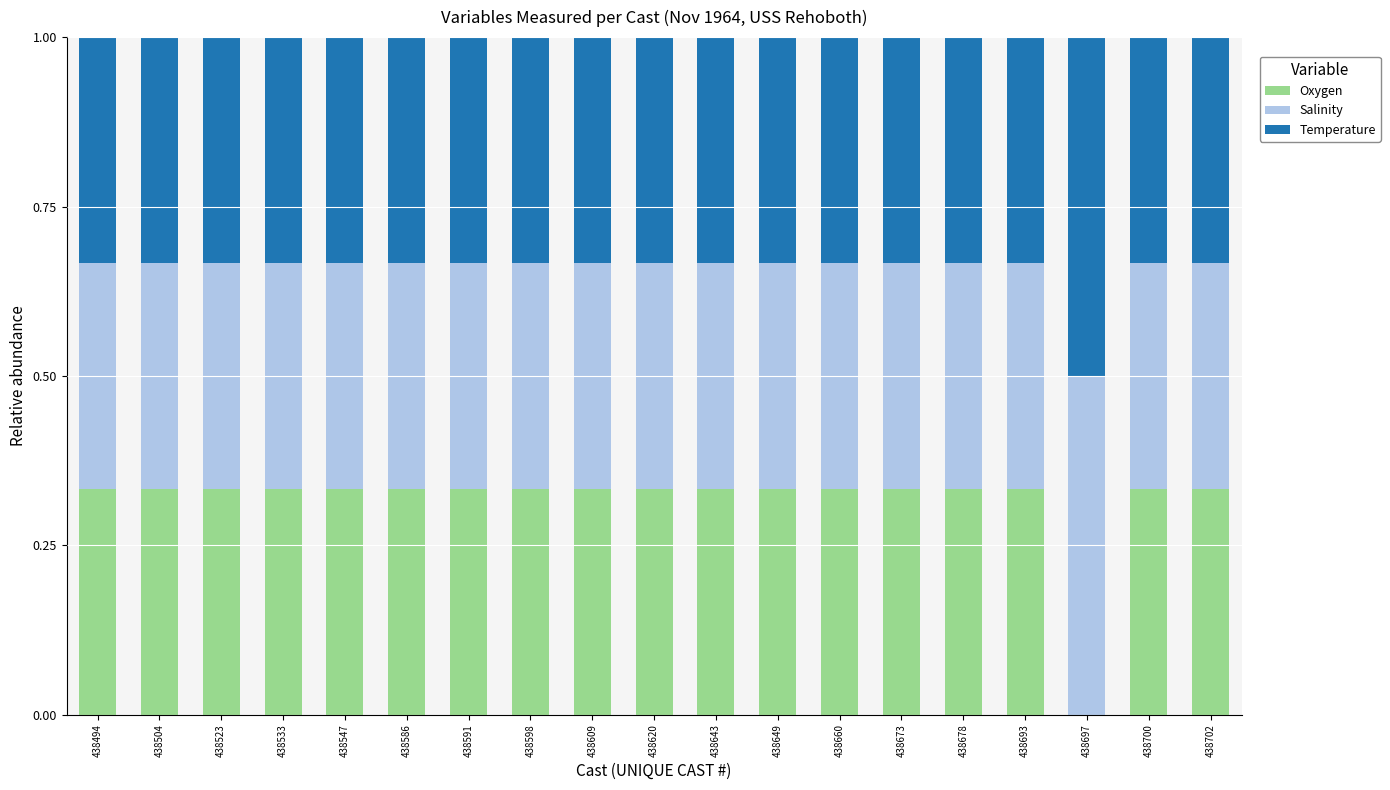

What is the sum of all Oxygen values?

6.0